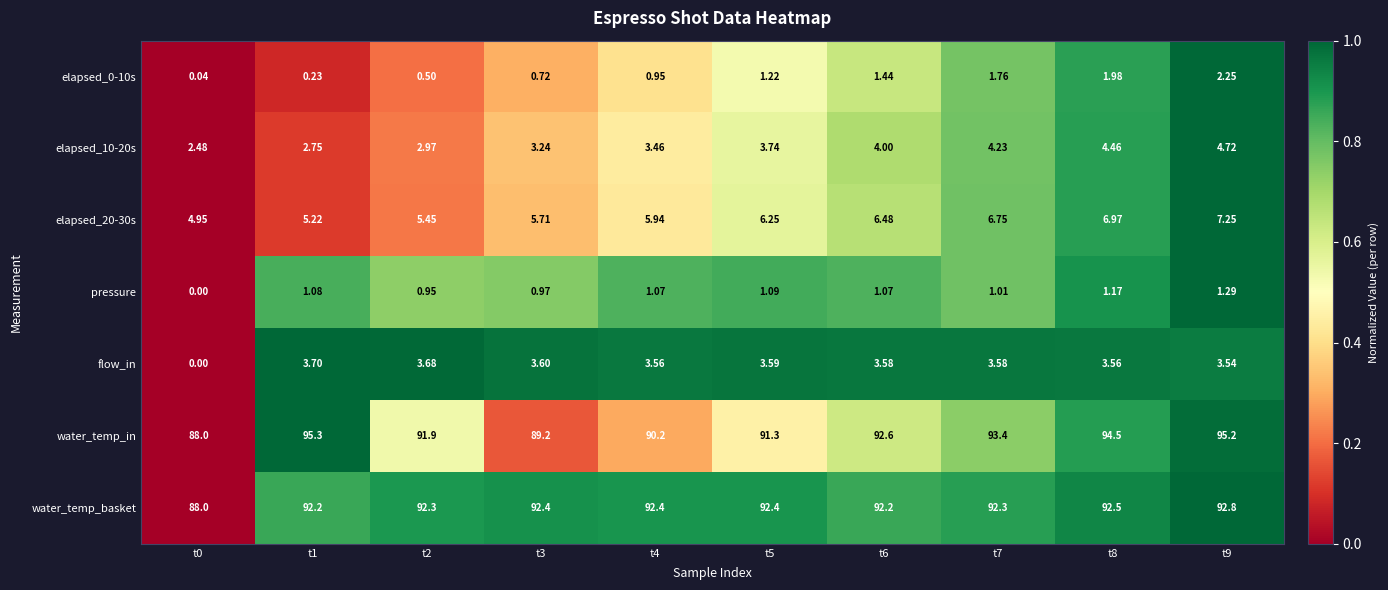

Which series has the largest range (max minus min)?

water_temp_in